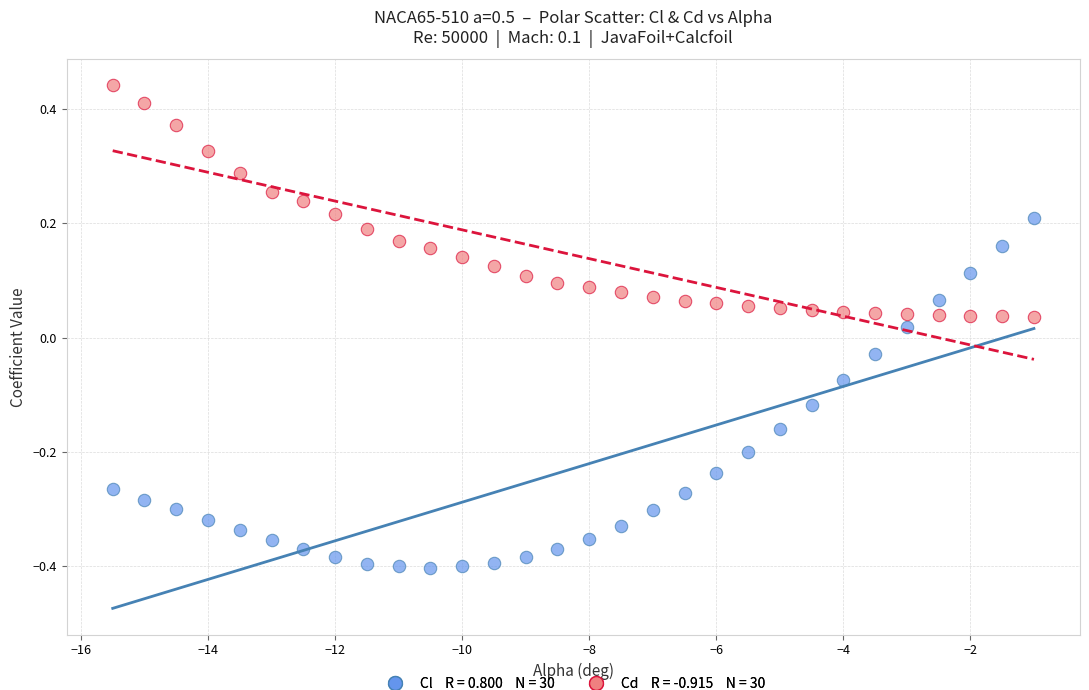

Across all data points, what is the range of X values (max minus min)?

14.5